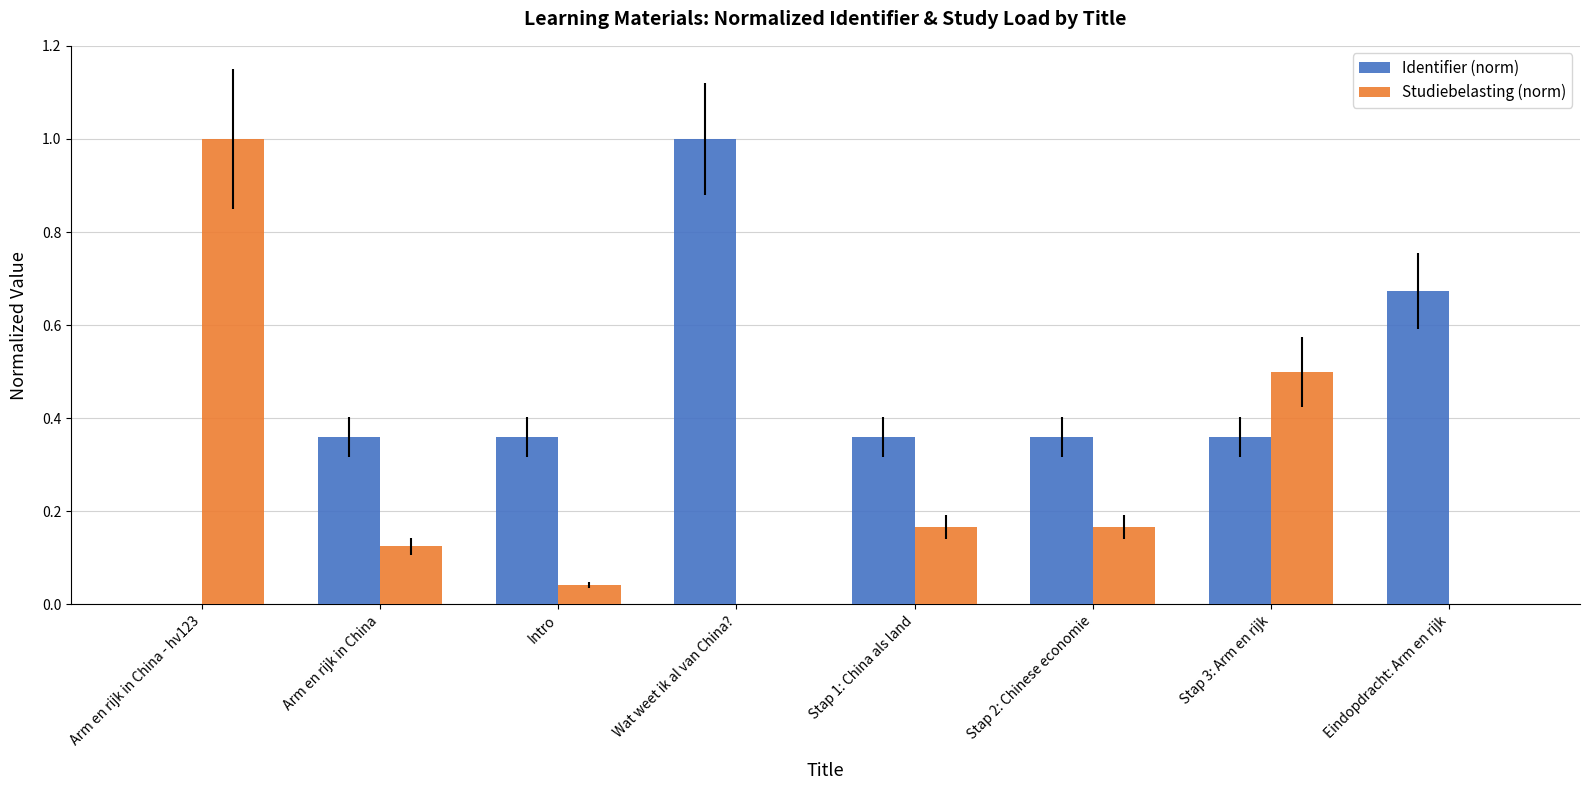

What is the greatest value displayed?

1.0